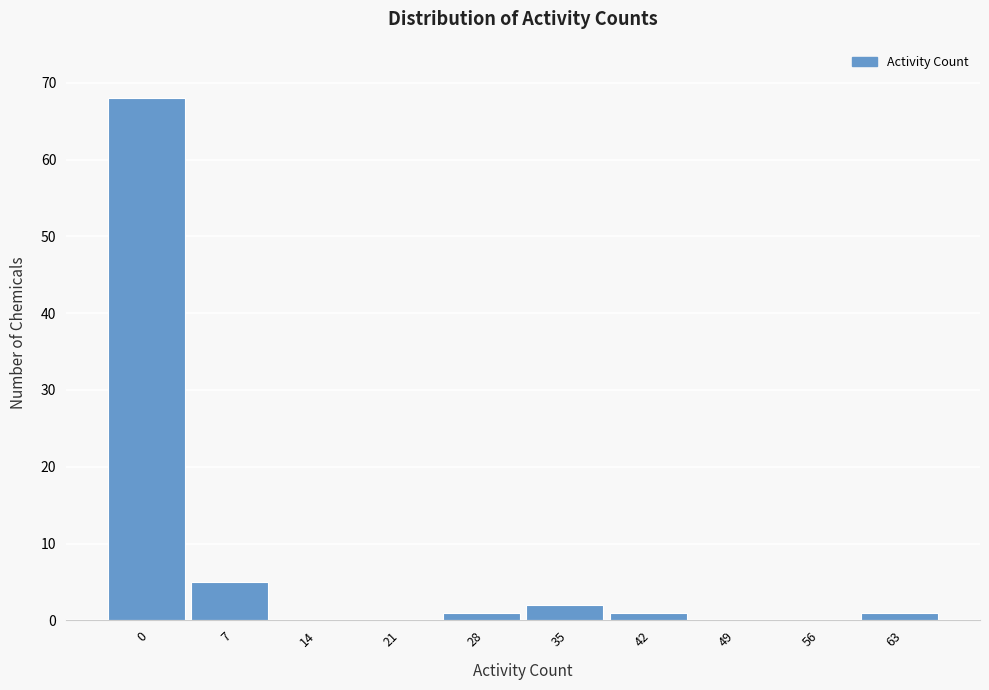

Reading left to right, list all the values displayed in this chart.

0=68	7=5	14=0	21=0	28=1	35=2	42=1	49=0	56=0	63=1